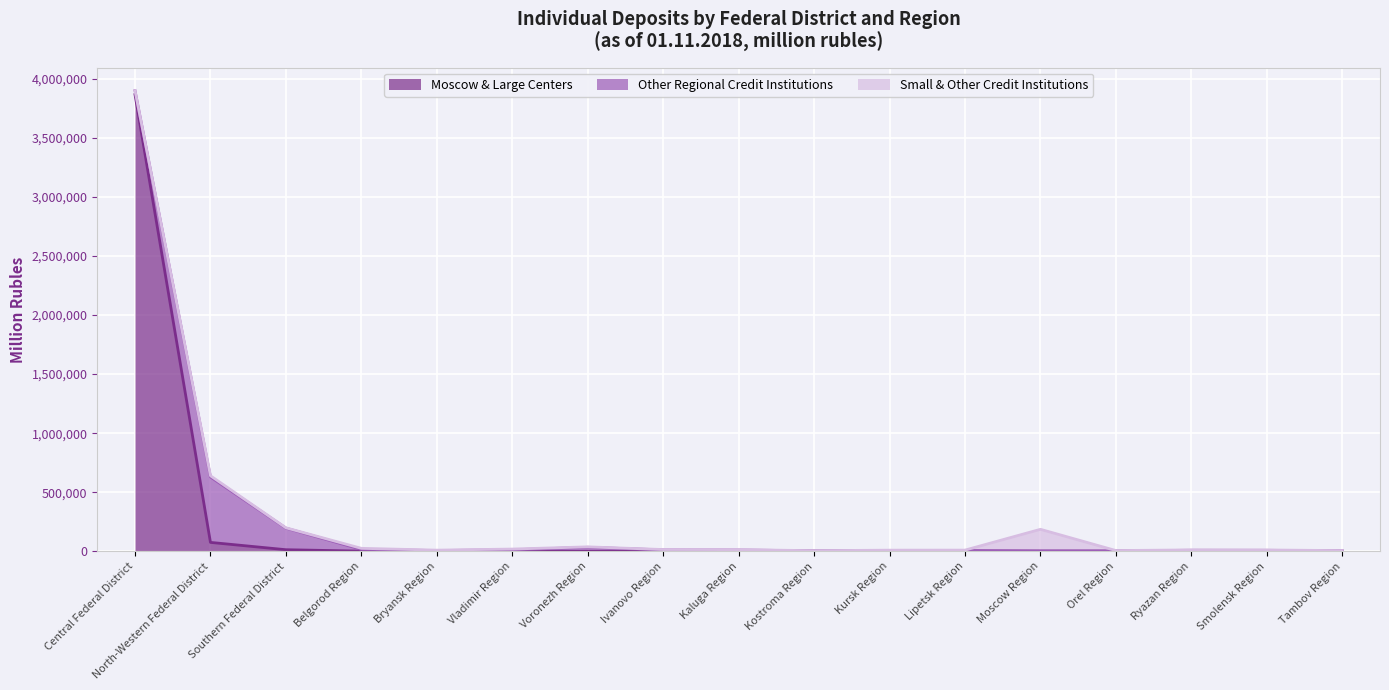

At which category is the sum across all series the highest?

Central Federal District